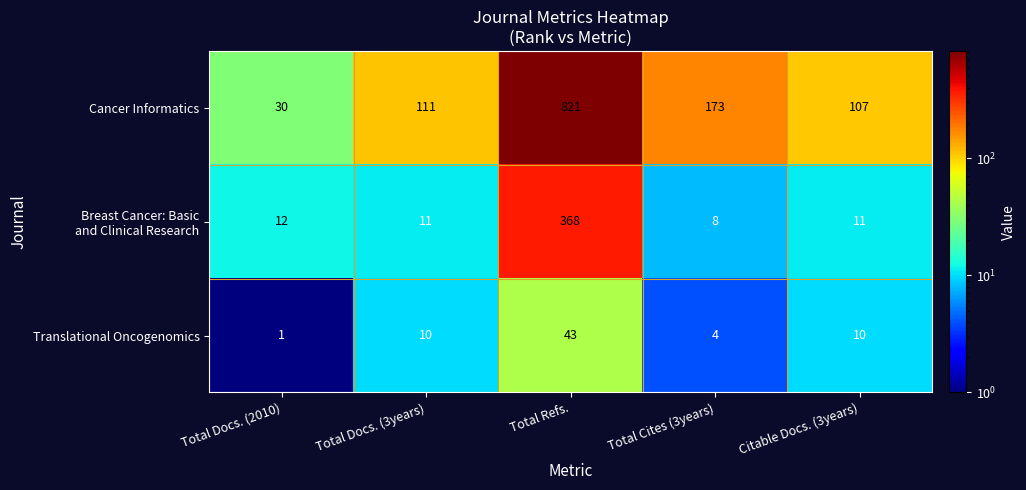

How many categories are shown in the chart?

5